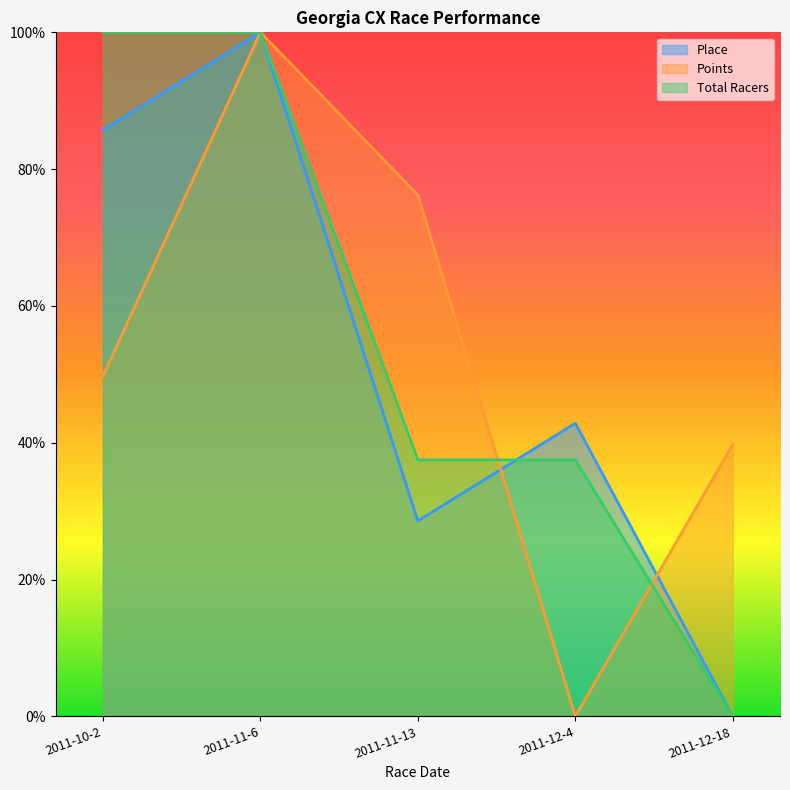

How many series are shown in this chart?

3